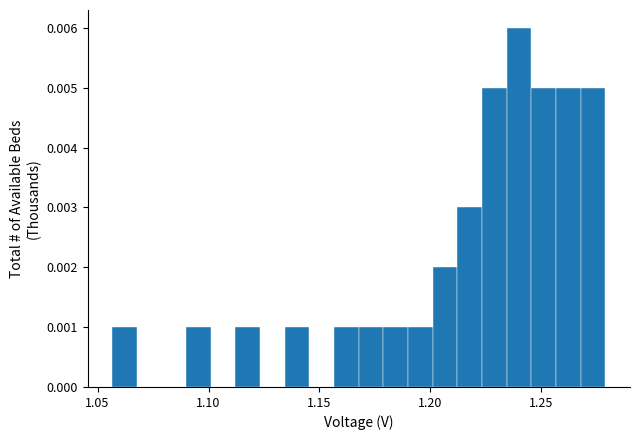

Around what value on the x-axis is the tallest bar? Give the approximate position of its centre, as read against the axis.

1.240